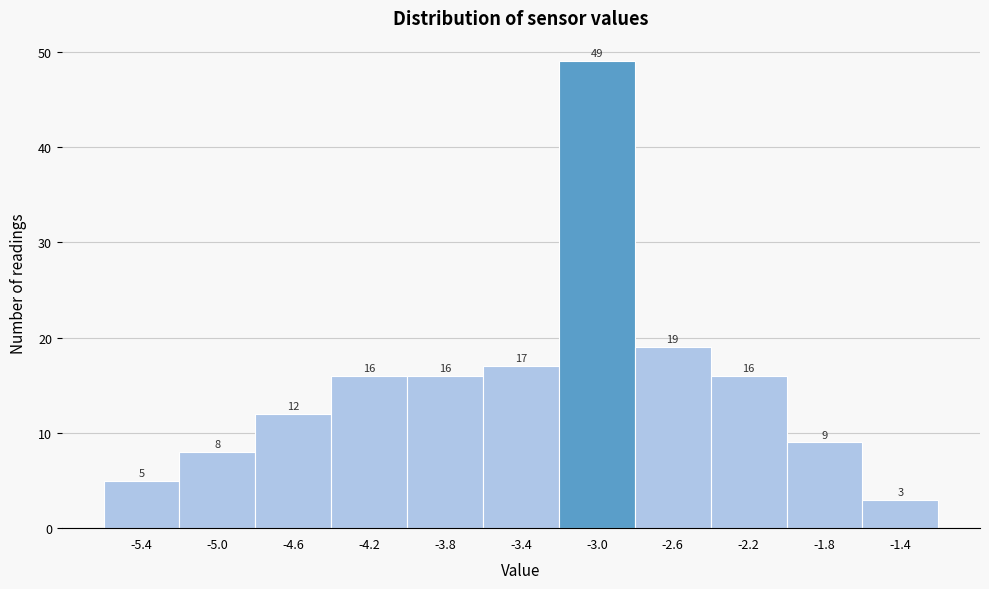

What is the height of the bar covering -4.4 to -4.0 on the x-axis?

16